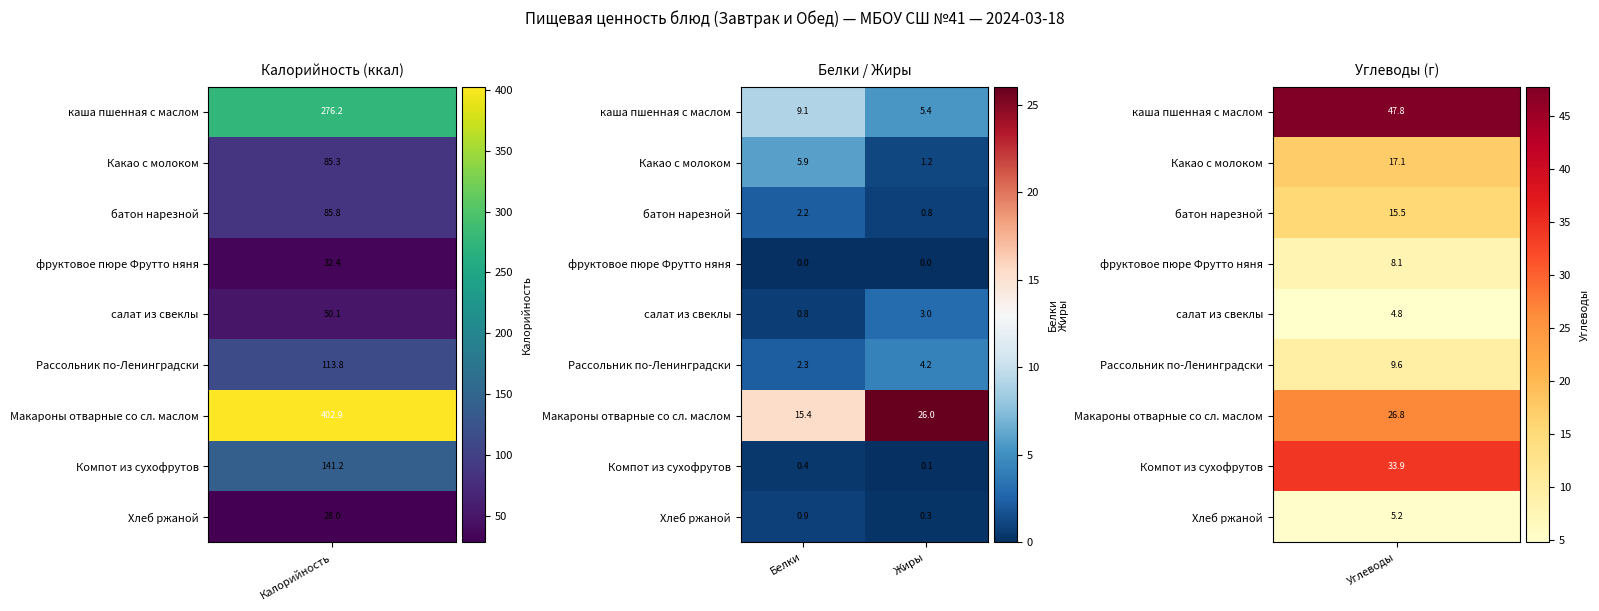

The батон нарезной series shows 1.2 at Белки. True or false?

False